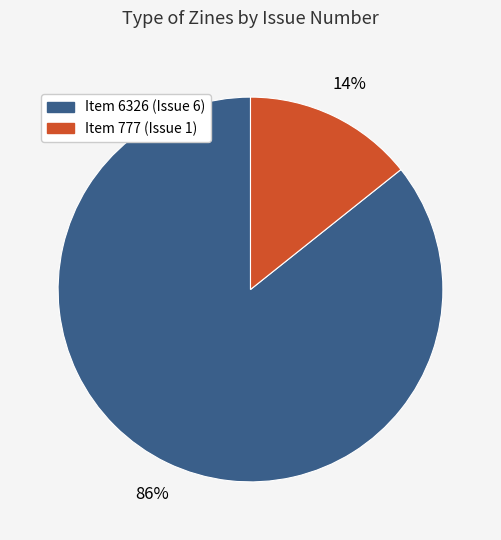

To the nearest percent, what is the combined percentage of Item 6326 (Issue 6) and Item 777 (Issue 1)?

100%